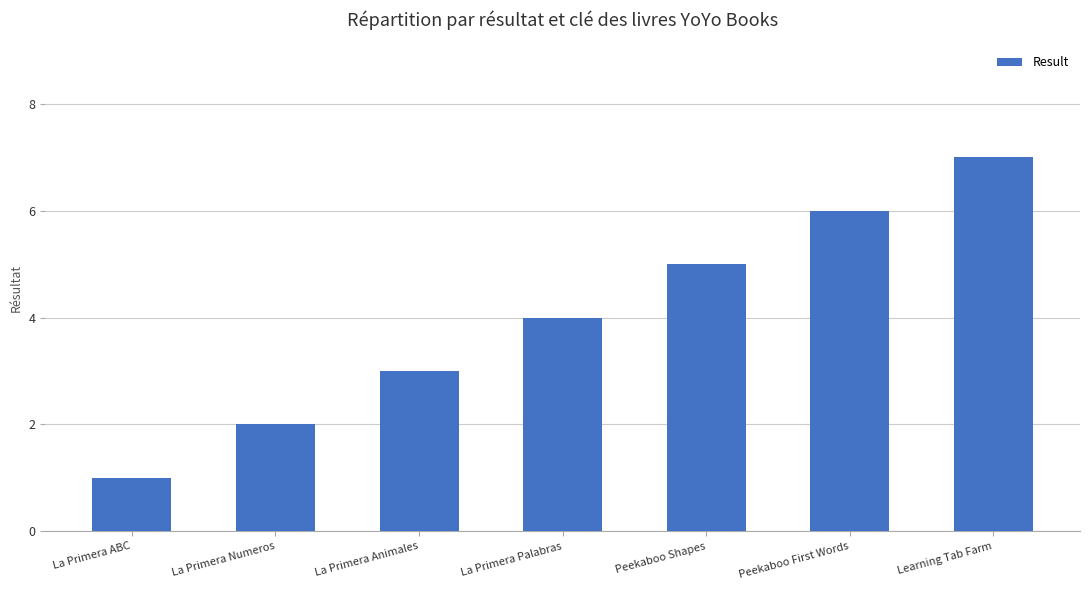

How many bars are there in total?

7